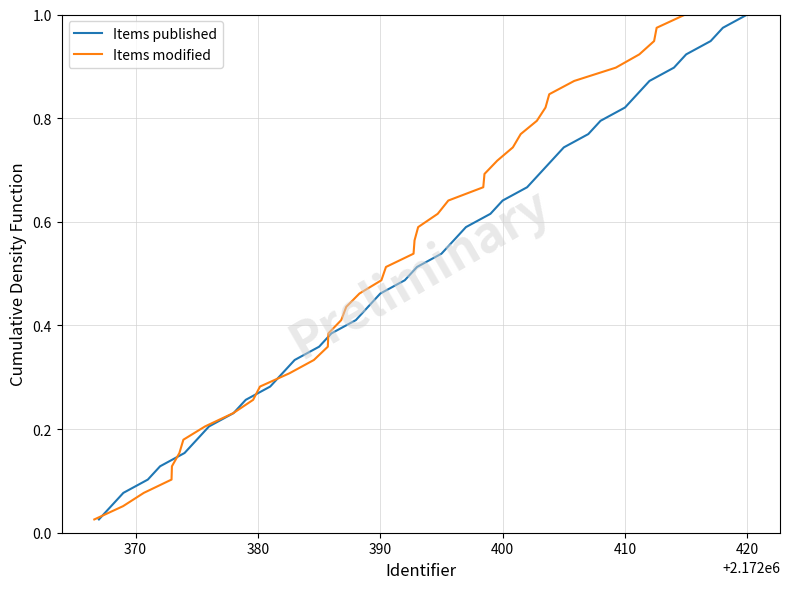

What is the value of the Items modified point at the 24th from the left?

0.6